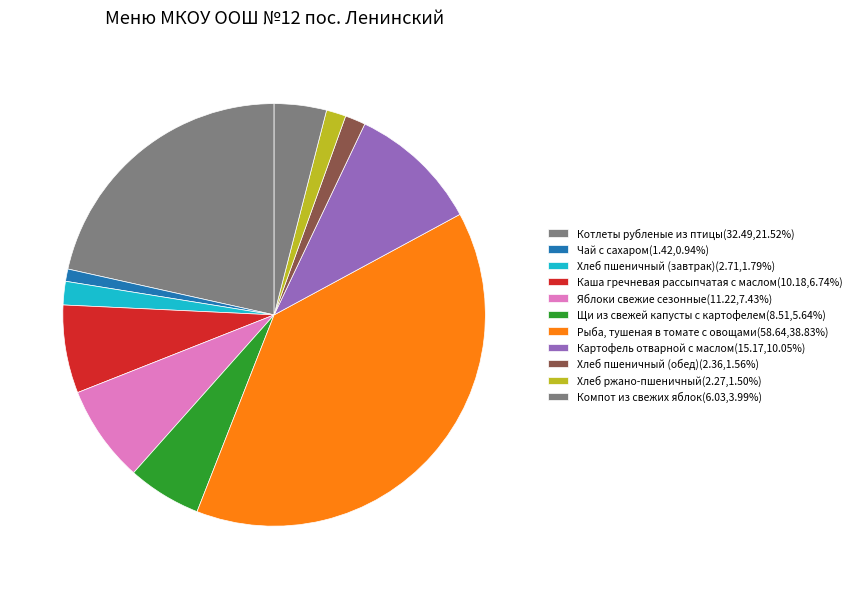

How many slices are in this pie chart?

11